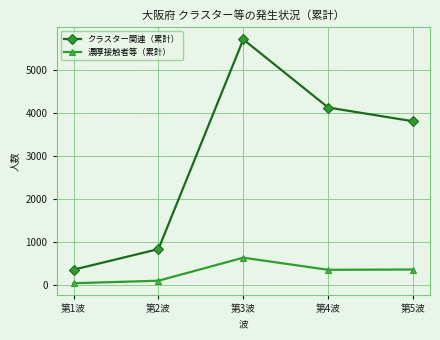

At which label does クラスター関連（累計） reach its peak?

第3波